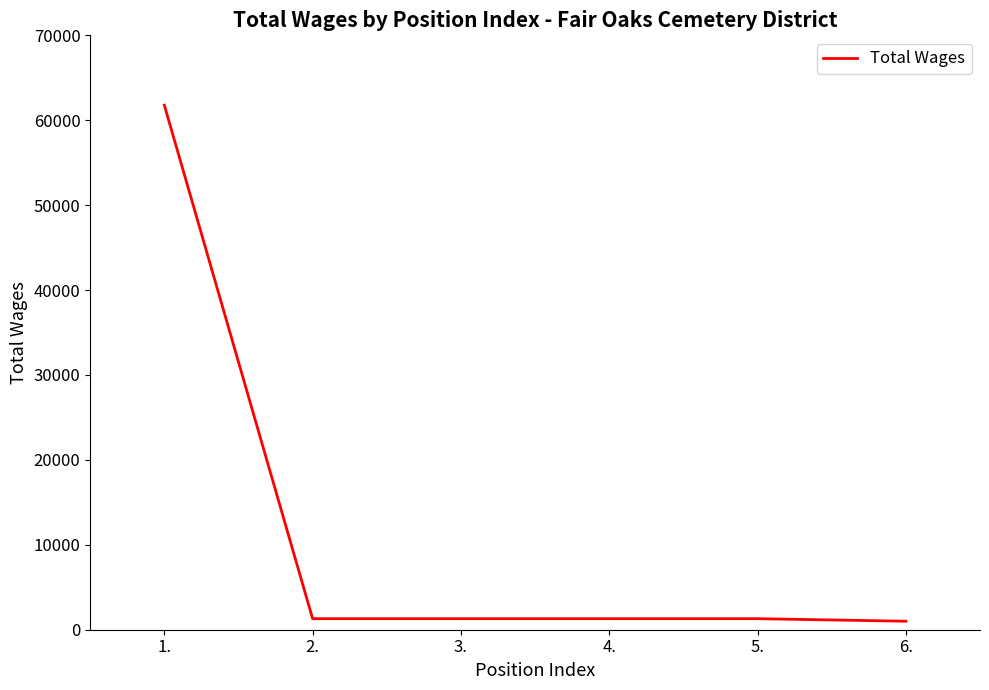

What is the maximum value shown in the chart?

61776